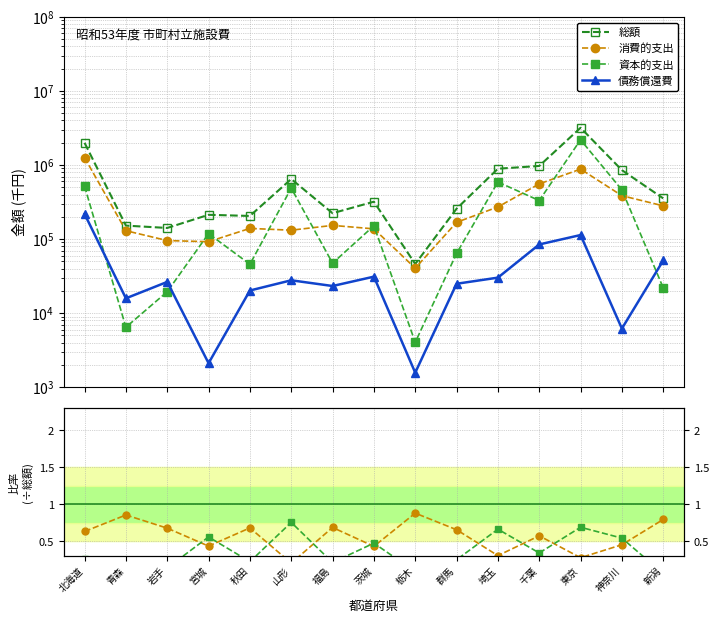

Count the number of data series in this chart.

4